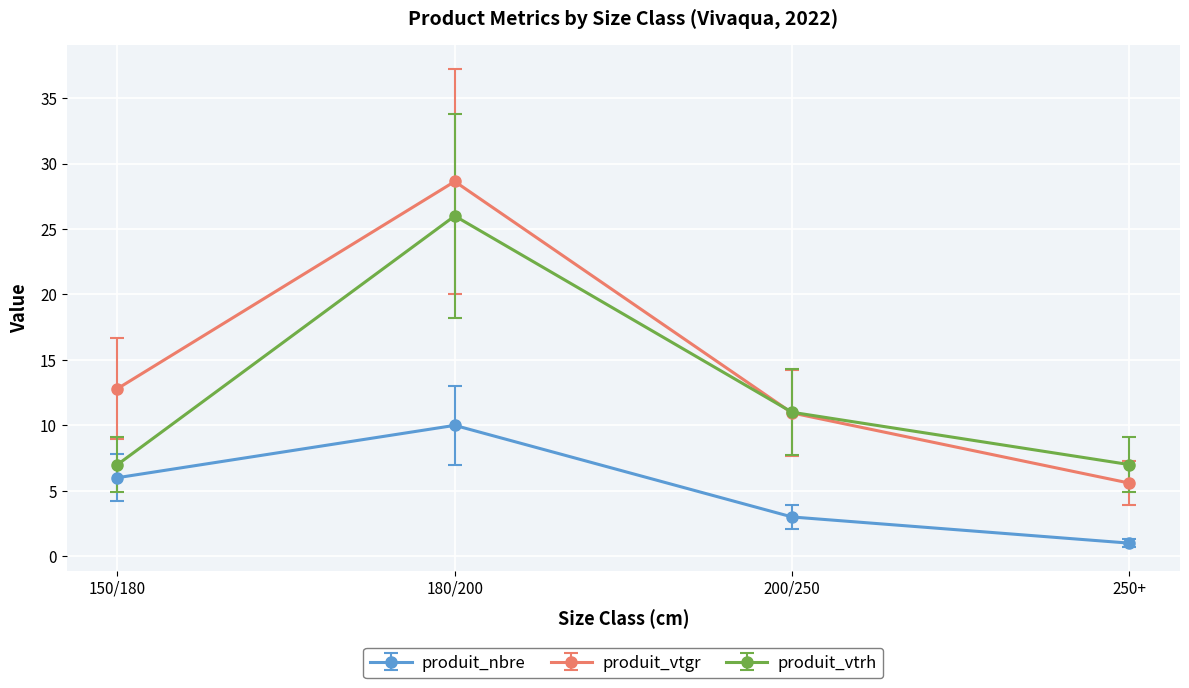

How many data points does each series have?

4